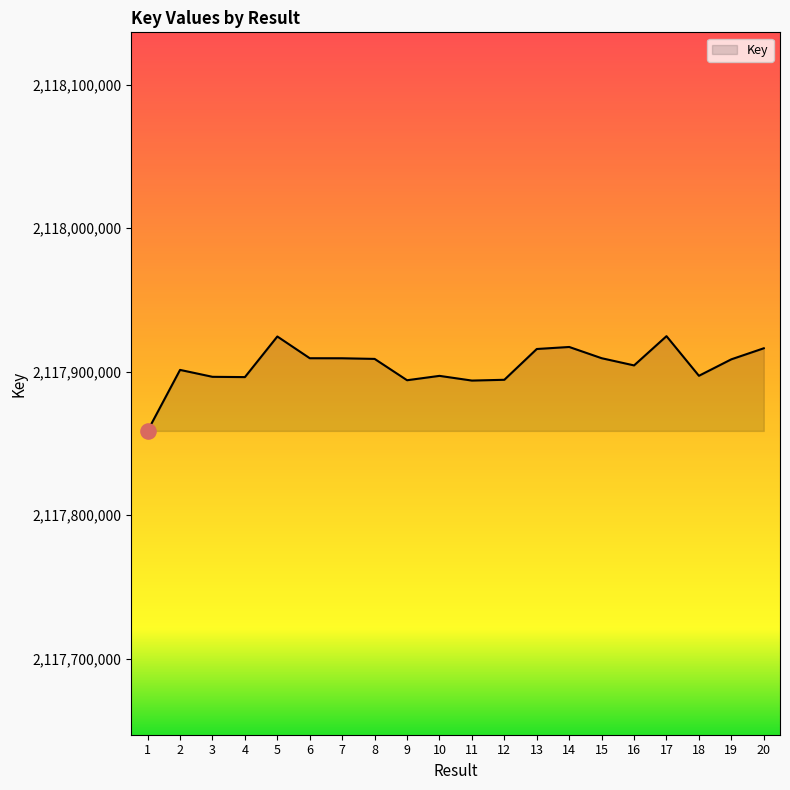

What is the ratio of the value at 12 to the value at 7?

1.0